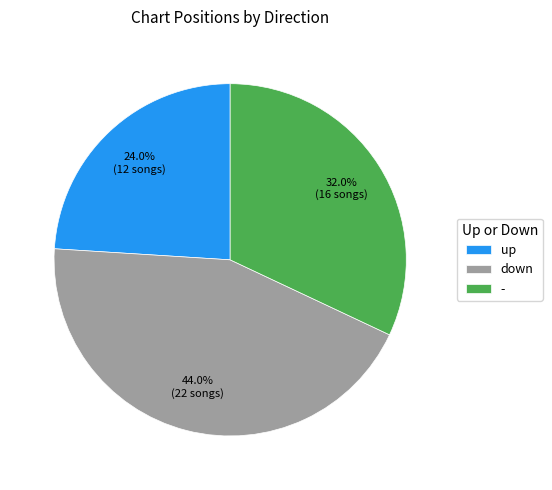

How many slices are in this pie chart?

3